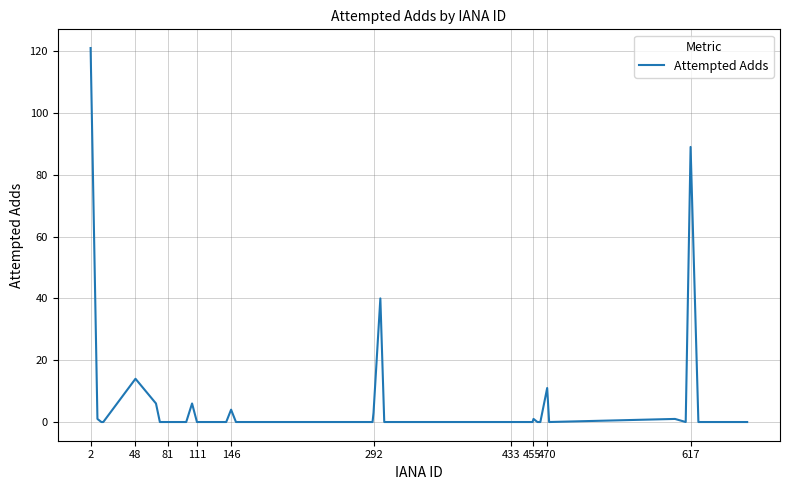

What is the difference between the maximum and minimum values?

121